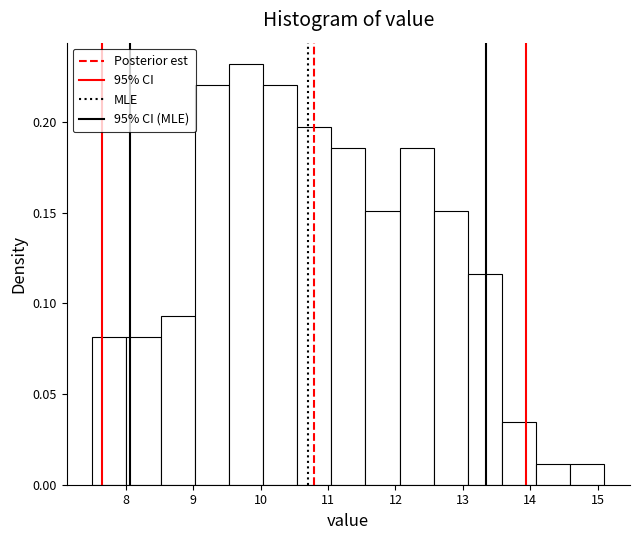

Reading left to right, list every bar in this chart as the range it spans on the x-axis followed by its height. Neither the bar edges nor the heights are printed on the chart, so give them approximately, as read against the axes.

7.5 to 8.0: 0.080
8.0 to 8.5: 0.080
8.5 to 9.0: 0.095
9.0 to 9.5: 0.220
9.5 to 10.0: 0.230
10.0 to 10.5: 0.220
10.5 to 11.0: 0.195
11.0 to 11.6: 0.185
11.6 to 12.1: 0.150
12.1 to 12.6: 0.185
12.6 to 13.1: 0.150
13.1 to 13.6: 0.115
13.6 to 14.1: 0.035
14.1 to 14.6: 0.010
14.6 to 15.1: 0.010